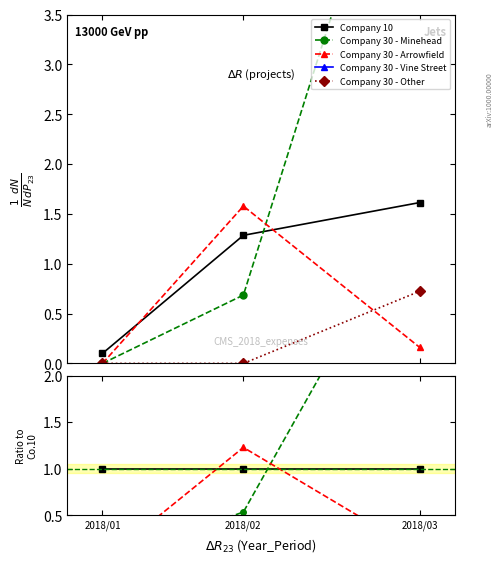

Rank the series by their maximum value, from lowest to highest.

Company 30 - Other, Company 10, Company 30 - Arrowfield, Company 30 - Minehead, Company 30 - Vine Street